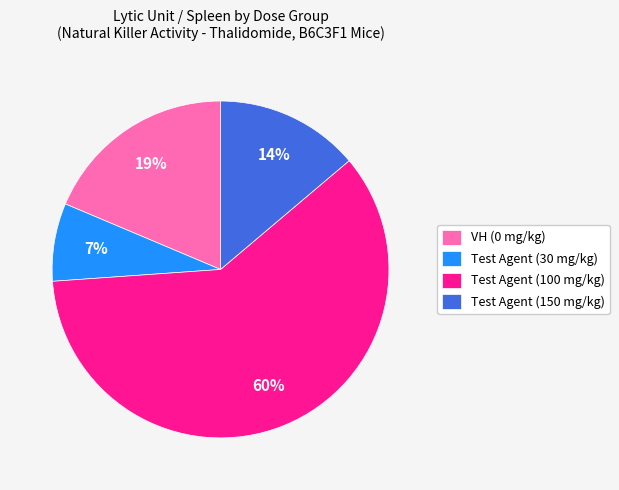

How many segments does this pie chart have?

4